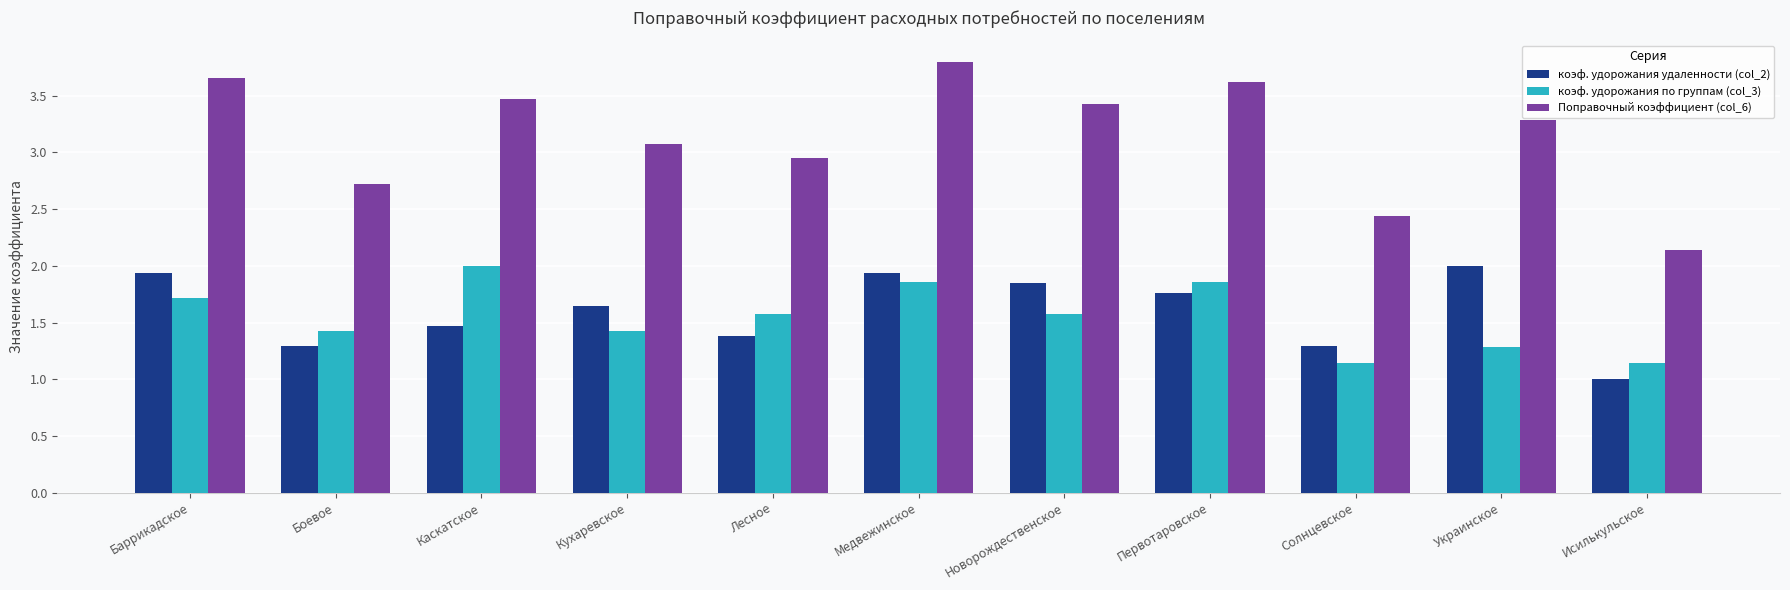

Which series has the widest spread of values?

Поправочный коэффициент (col_6)